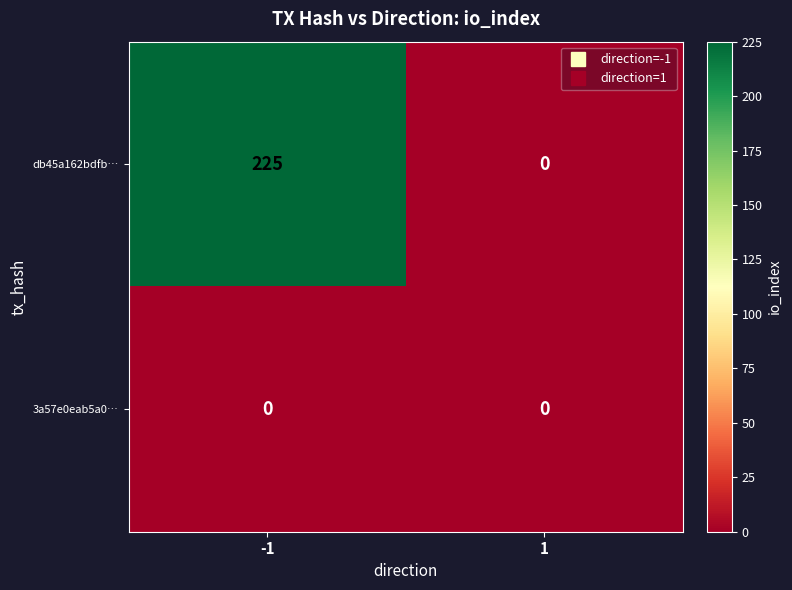

Rank the series by their maximum value, from highest to lowest.

db45a162bdfb…, 3a57e0eab5a0…